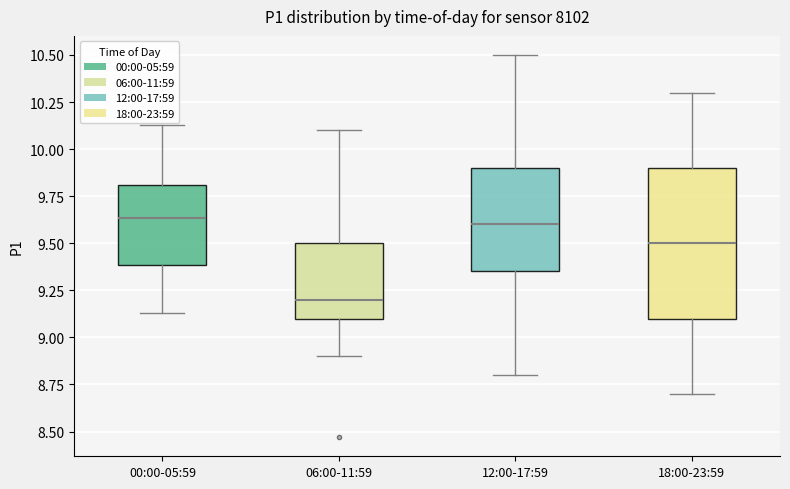

Reading left to right, read every box against the y-axis: the position of its median line, the range the box covers, and the ends of its whiskers. The values are not printed on the chart, so give them approximately, as read against the axis.

00:00-05:59: median 9.65, box 9.40 to 9.80, whiskers 9.15 to 10.15
06:00-11:59: median 9.20, box 9.10 to 9.50, whiskers 8.90 to 10.10
12:00-17:59: median 9.60, box 9.35 to 9.90, whiskers 8.80 to 10.50
18:00-23:59: median 9.50, box 9.10 to 9.90, whiskers 8.70 to 10.30